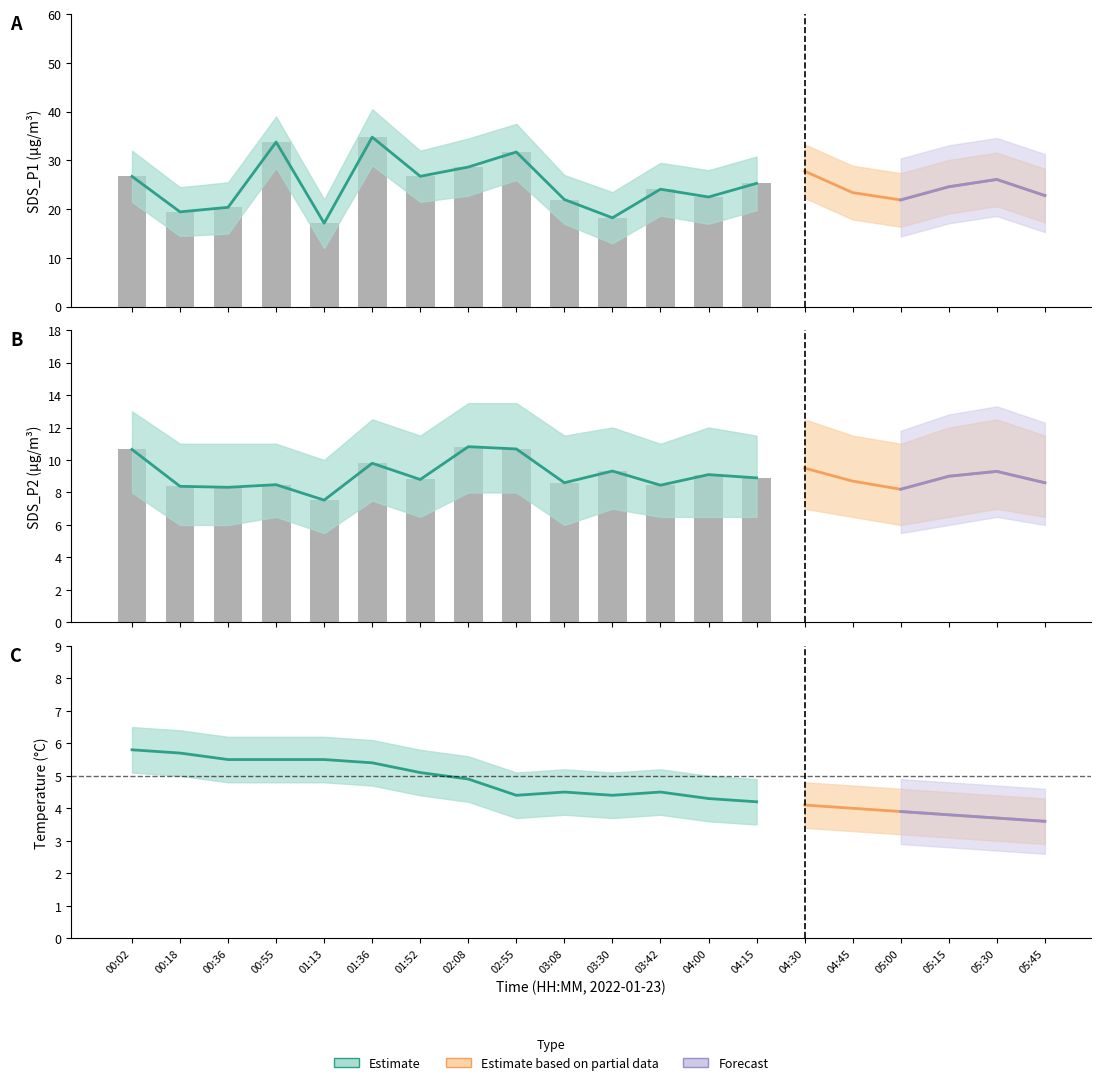

What is the value of the SDS_P2 bar at the 15th from the left?

9.5